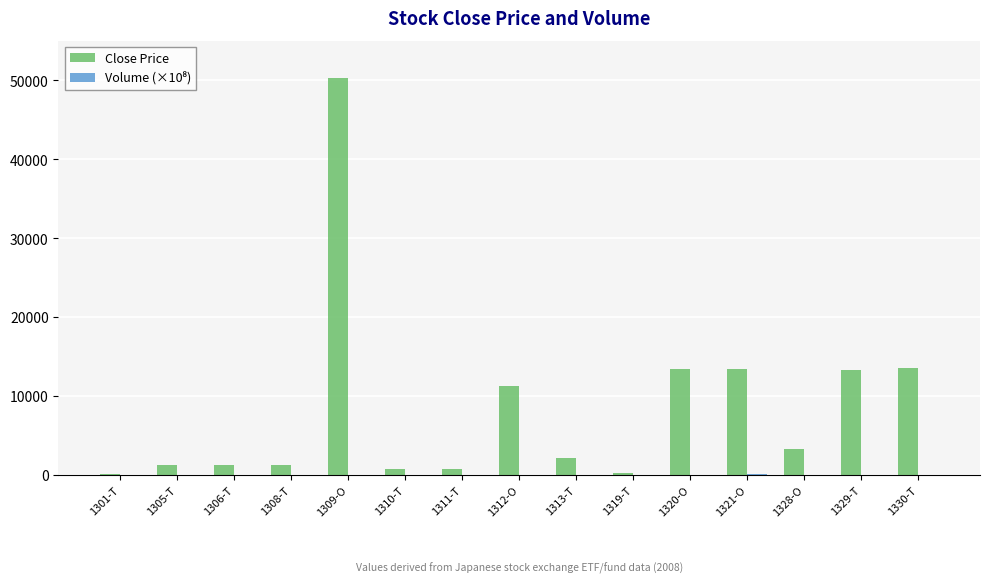

What is the maximum value shown in the chart?

50300.0